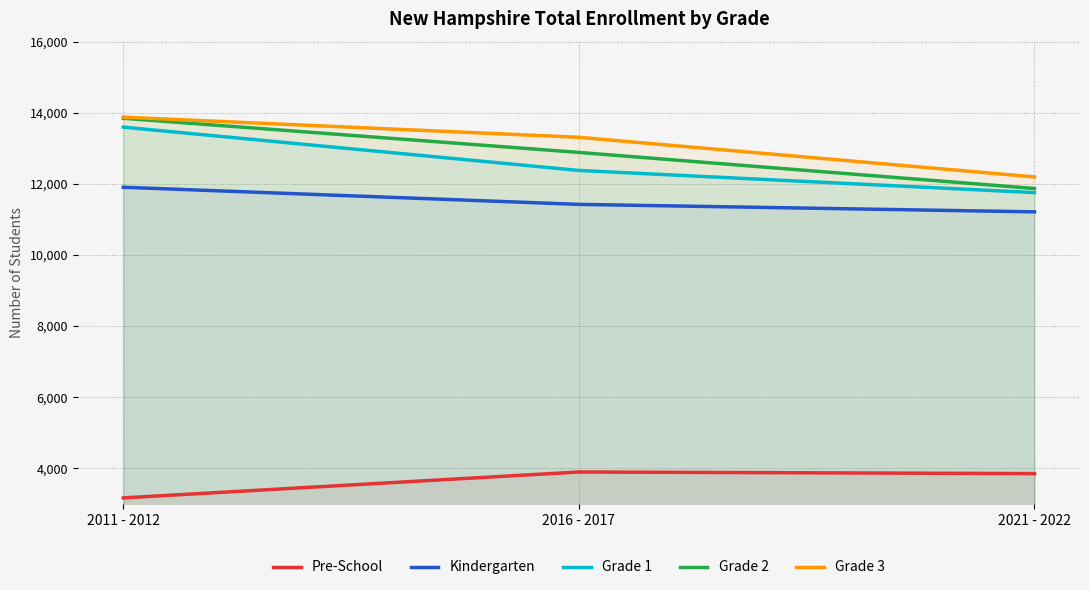

What is the label of the 3rd point from the right?

2011 - 2012